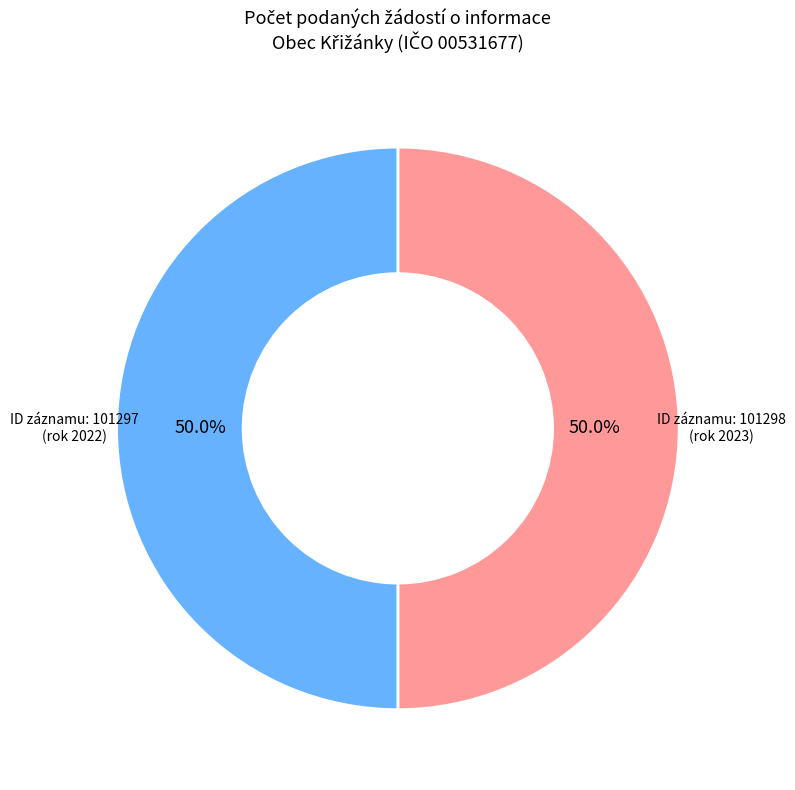

Combined, what portion of the pie is ID záznamu: 101297 (rok 2022) and ID záznamu: 101298 (rok 2023)?

100.0%